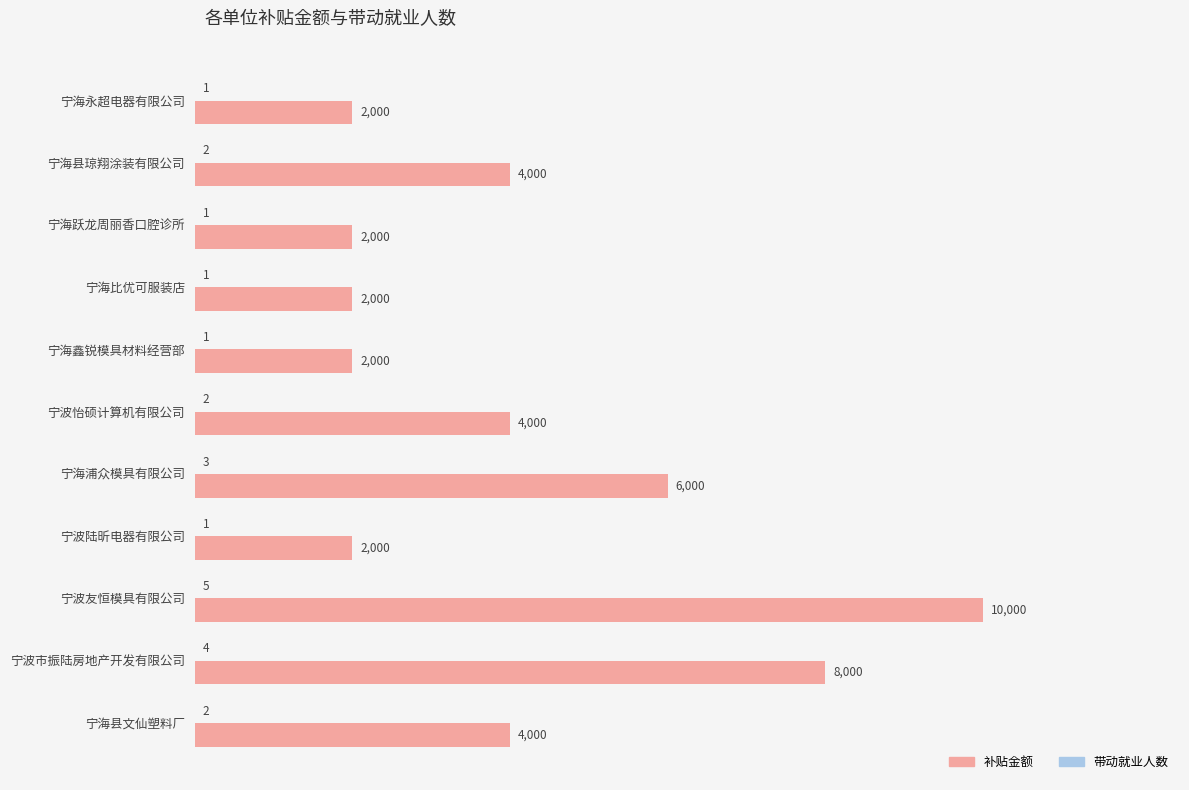

What is the sum of all 补贴金额 values?

46000